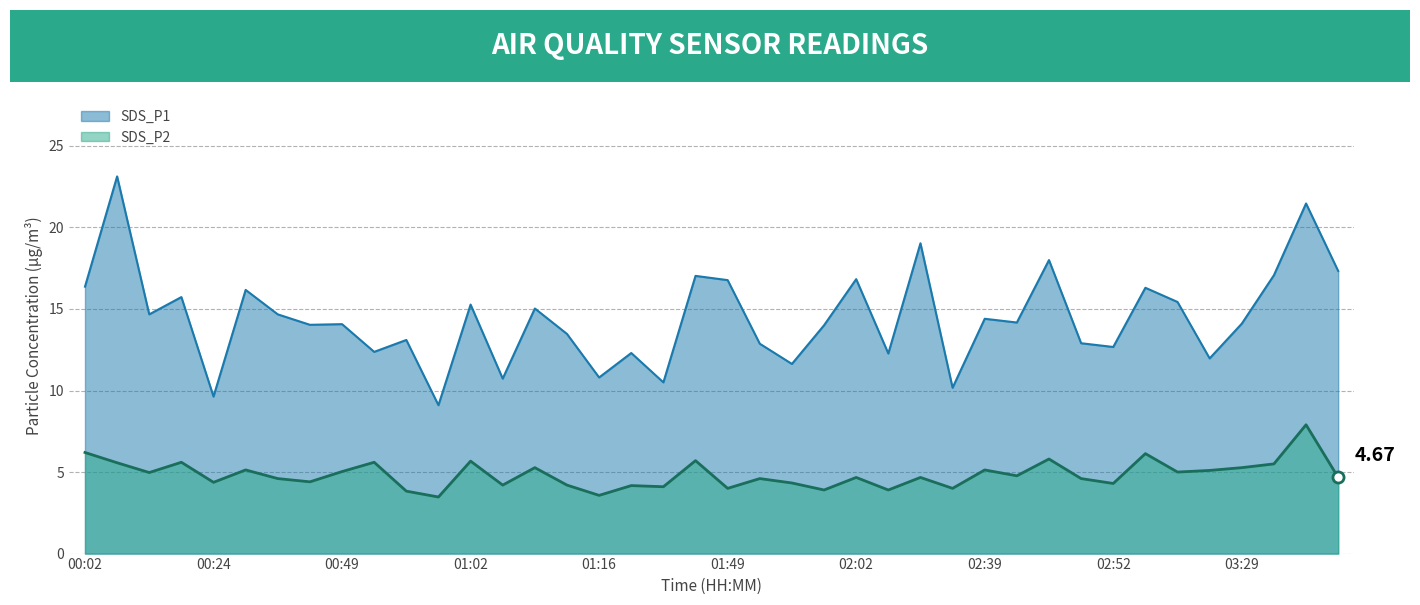

Reading left to right, list all the values displayed in this chart.

SDS_P1: 00:02=16.4	00:05=23.1	00:09=14.7	00:17=15.7	00:24=9.6	00:31=16.2	00:34=14.7	00:38=14.0	00:49=14.1	00:52=12.4	00:55=13.1	00:59=9.1	01:02=15.3	01:06=10.7	01:09=15.0	01:12=13.5	01:16=10.8	01:20=12.3	01:34=10.5	01:45=17.0	01:49=16.8	01:52=12.9	01:56=11.6	01:59=14.0	02:02=16.8	02:06=12.3	02:10=19.0	02:13=10.2	02:39=14.4	02:42=14.2	02:46=18.0	02:49=12.9	02:52=12.7	02:56=16.3	03:00=15.4	03:04=12.0	03:29=14.1	03:33=17.1	03:36=21.5	03:40=17.3
SDS_P2: 00:02=6.2	00:05=5.6	00:09=5.0	00:17=5.6	00:24=4.4	00:31=5.1	00:34=4.6	00:38=4.4	00:49=5.0	00:52=5.6	00:55=3.8	00:59=3.5	01:02=5.7	01:06=4.2	01:09=5.3	01:12=4.2	01:16=3.6	01:20=4.2	01:34=4.1	01:45=5.7	01:49=4.0	01:52=4.6	01:56=4.3	01:59=3.9	02:02=4.7	02:06=3.9	02:10=4.7	02:13=4.0	02:39=5.1	02:42=4.8	02:46=5.8	02:49=4.6	02:52=4.3	02:56=6.1	03:00=5.0	03:04=5.1	03:29=5.3	03:33=5.5	03:36=7.9	03:40=4.7